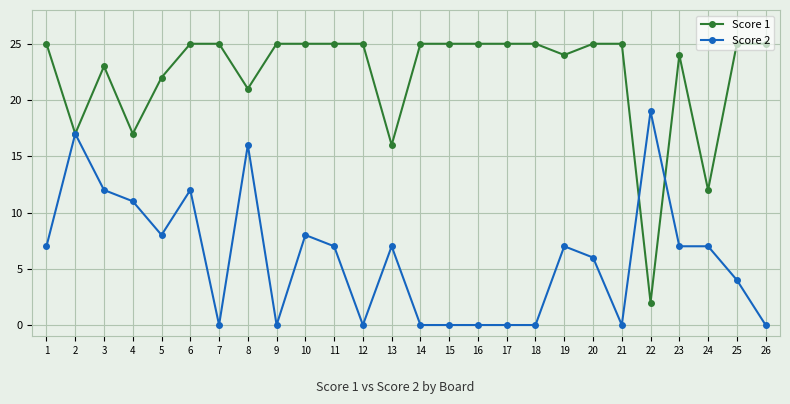

Where is Score 1 nearest to the value 13?

24